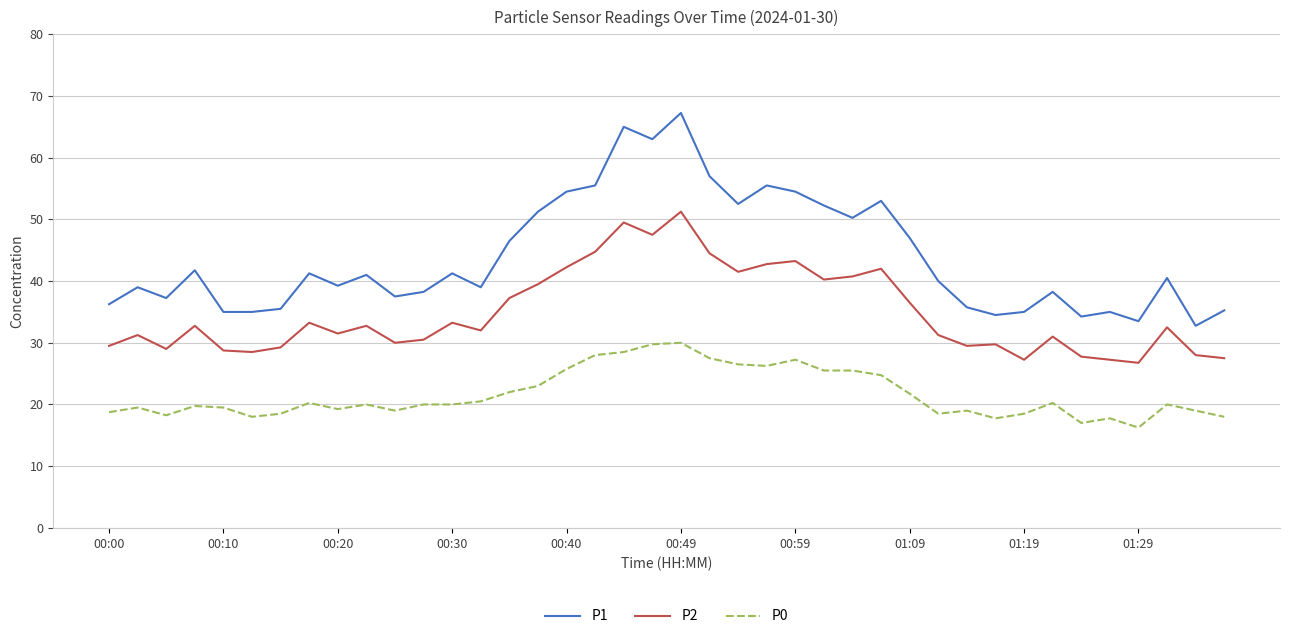

Is this an area chart (filled region under the line)?

No